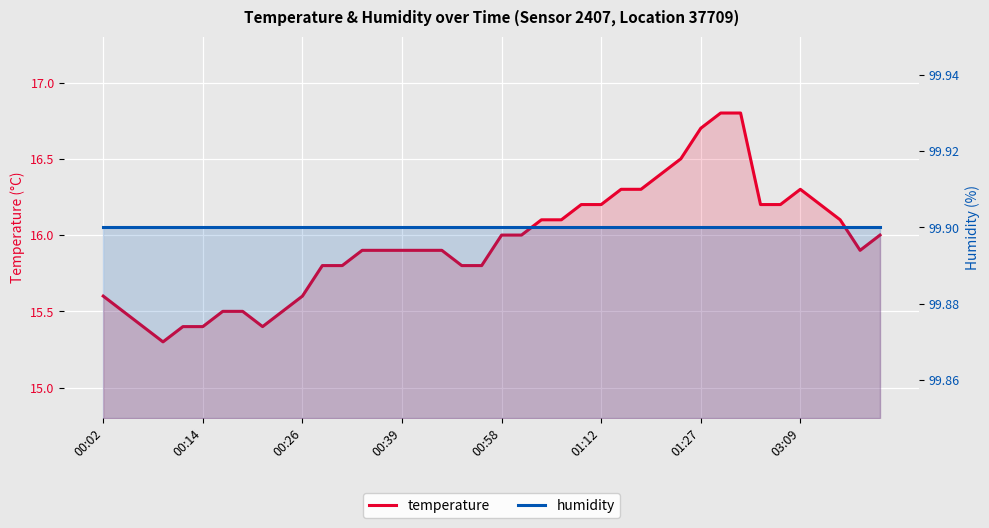

Reading left to right, list all the values displayed in this chart.

temperature: 15.6	15.5	15.4	15.3	15.4	15.4	15.5	15.5	15.4	15.5	15.6	15.8	15.8	15.9	15.9	15.9	15.9	15.9	15.8	15.8	16.0	16.0	16.1	16.1	16.2	16.2	16.3	16.3	16.4	16.5	16.7	16.8	16.8	16.2	16.2	16.3	16.2	16.1	15.9	16.0
humidity: 99.9	99.9	99.9	99.9	99.9	99.9	99.9	99.9	99.9	99.9	99.9	99.9	99.9	99.9	99.9	99.9	99.9	99.9	99.9	99.9	99.9	99.9	99.9	99.9	99.9	99.9	99.9	99.9	99.9	99.9	99.9	99.9	99.9	99.9	99.9	99.9	99.9	99.9	99.9	99.9